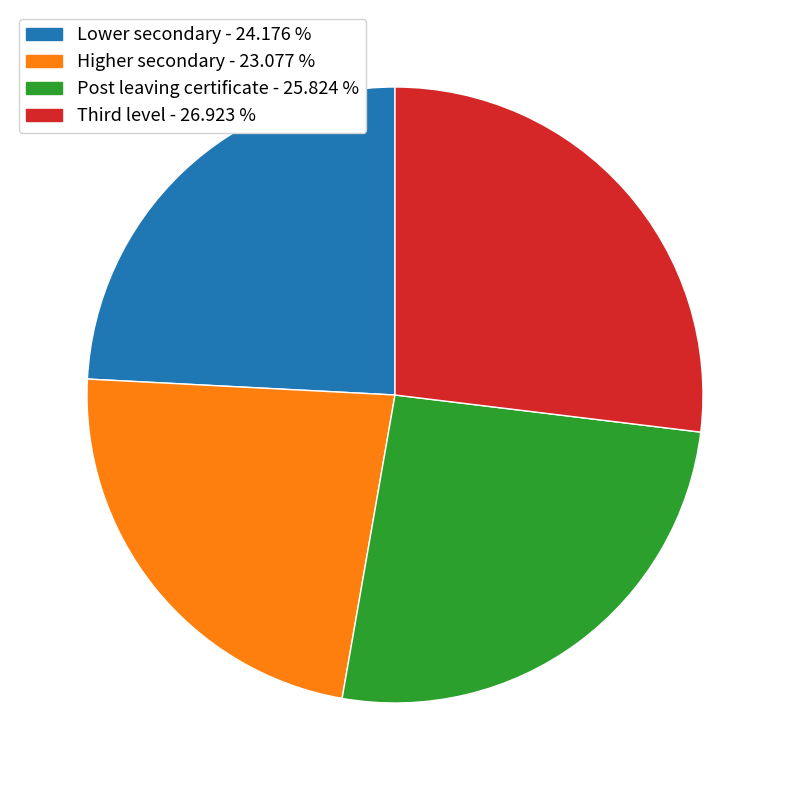

What is the largest slice in the pie chart?

Third level